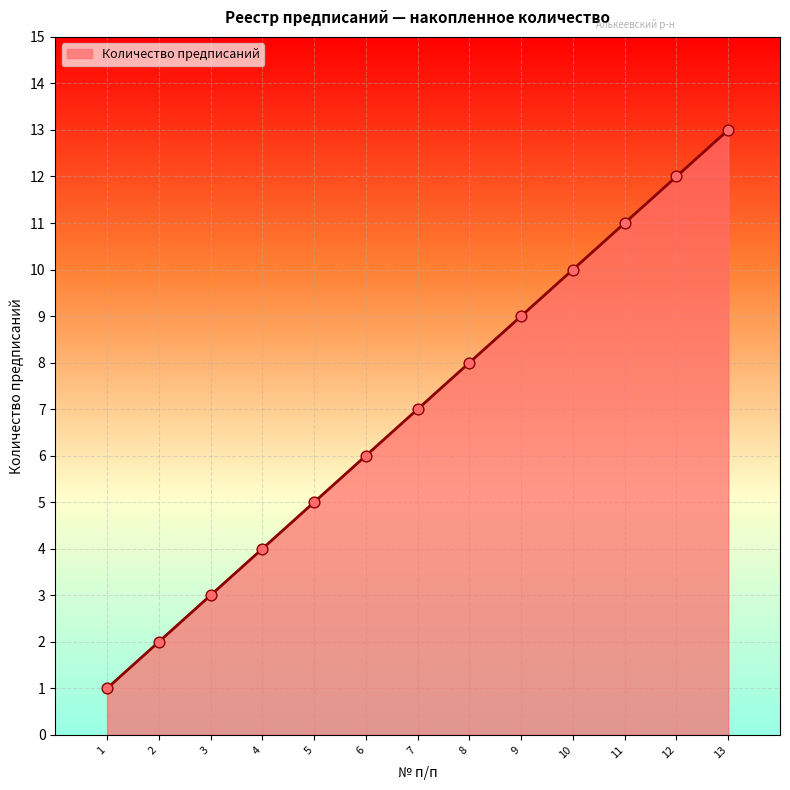

What is the change in value from 3 to 5?

+2